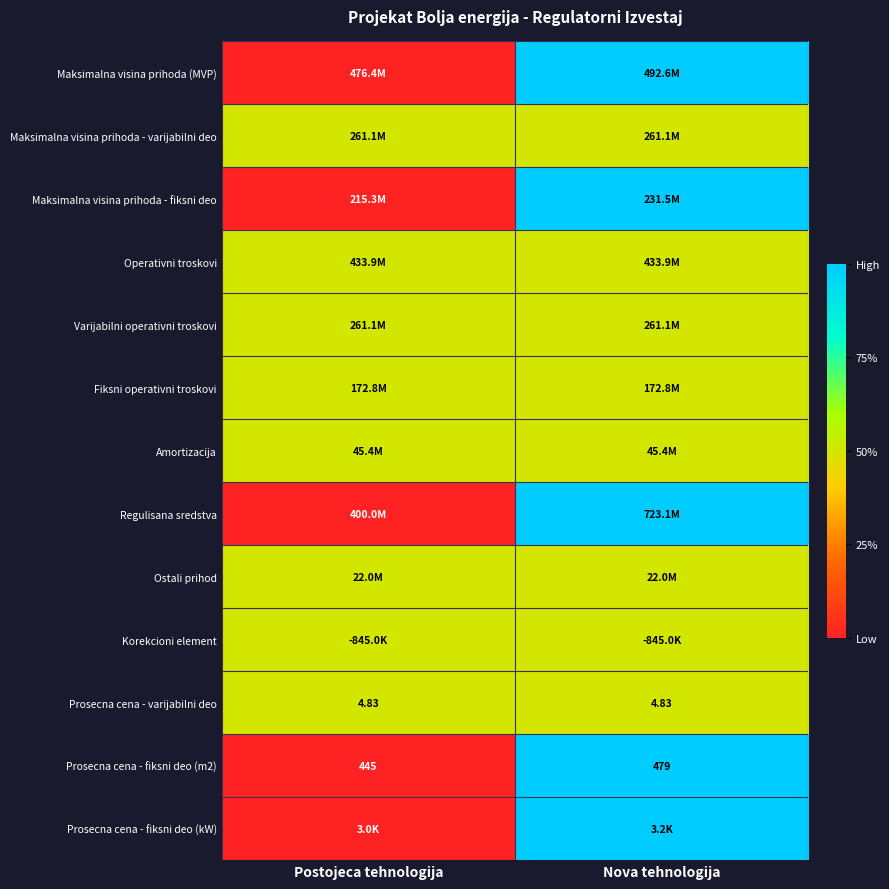

Rank the categories by Prosecna cena - fiksni deo (m2) value from lowest to highest.

Postojeca tehnologija, Nova tehnologija